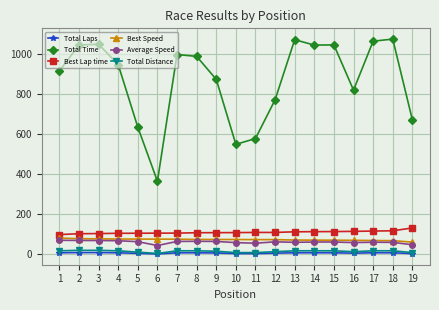

What is the difference between the maximum and minimum values in the Average Speed series?

26.3